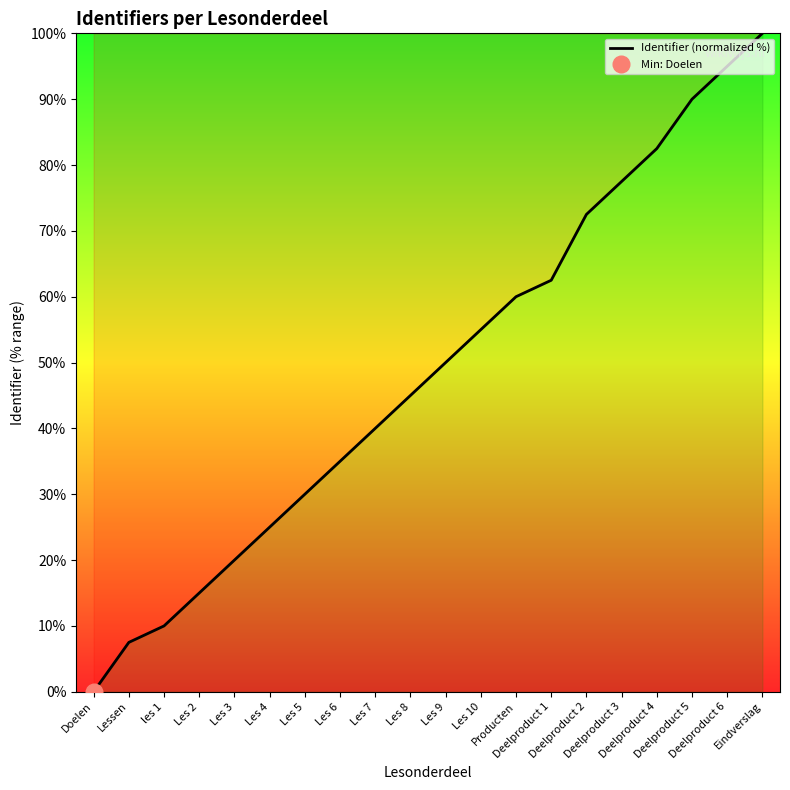

Reading right to left, what are all the values shown in this chart?

Eindverslag=100.0	Deelproduct 6=95.0	Deelproduct 5=90.0	Deelproduct 4=82.5	Deelproduct 3=77.5	Deelproduct 2=72.5	Deelproduct 1=62.5	Producten=60.0	Les 10=55.0	Les 9=50.0	Les 8=45.0	Les 7=40.0	Les 6=35.0	Les 5=30.0	Les 4=25.0	Les 3=20.0	Les 2=15.0	les 1=10.0	Lessen=7.5	Doelen=0.0